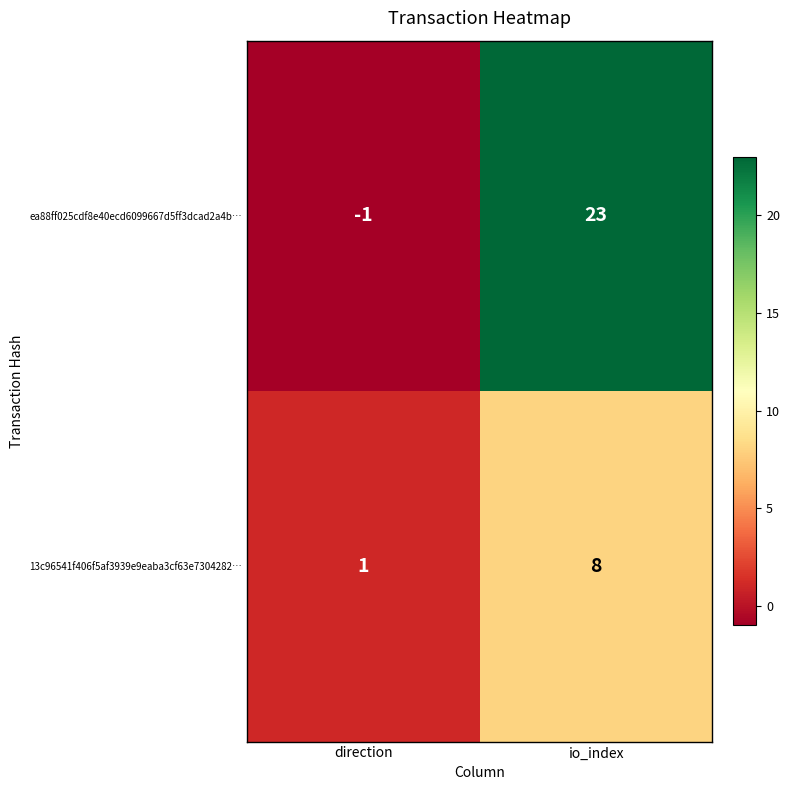

Which series has the widest spread of values?

ea88ff025cdf8e40ecd6099667d5ff3dcad2a4b…